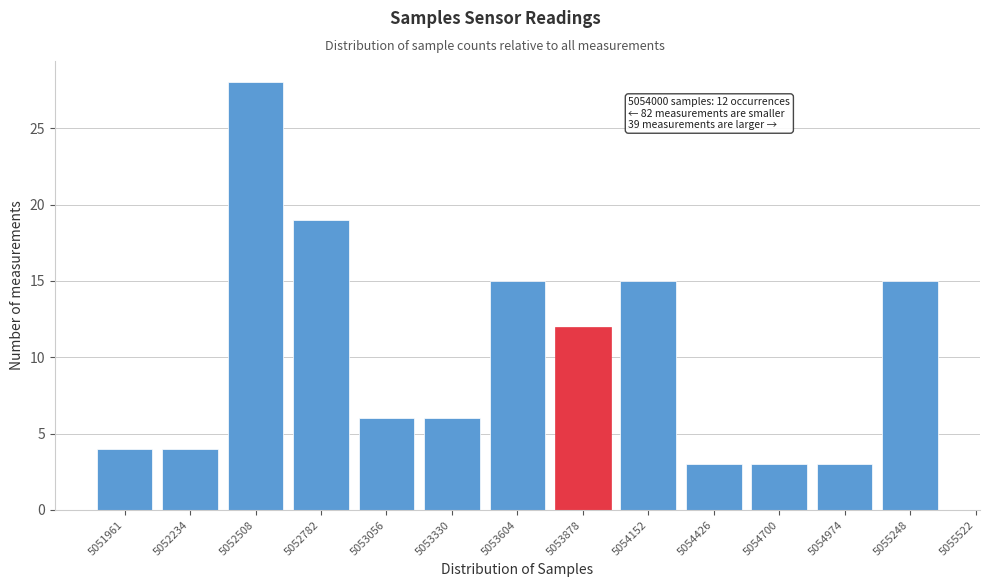

Reading left to right, transcribe all the data shown in this chart.

5051961=4	5052234=4	5052508=28	5052782=19	5053056=6	5053330=6	5053604=15	5053878=12	5054152=15	5054426=3	5054700=3	5054974=3	5055248=15